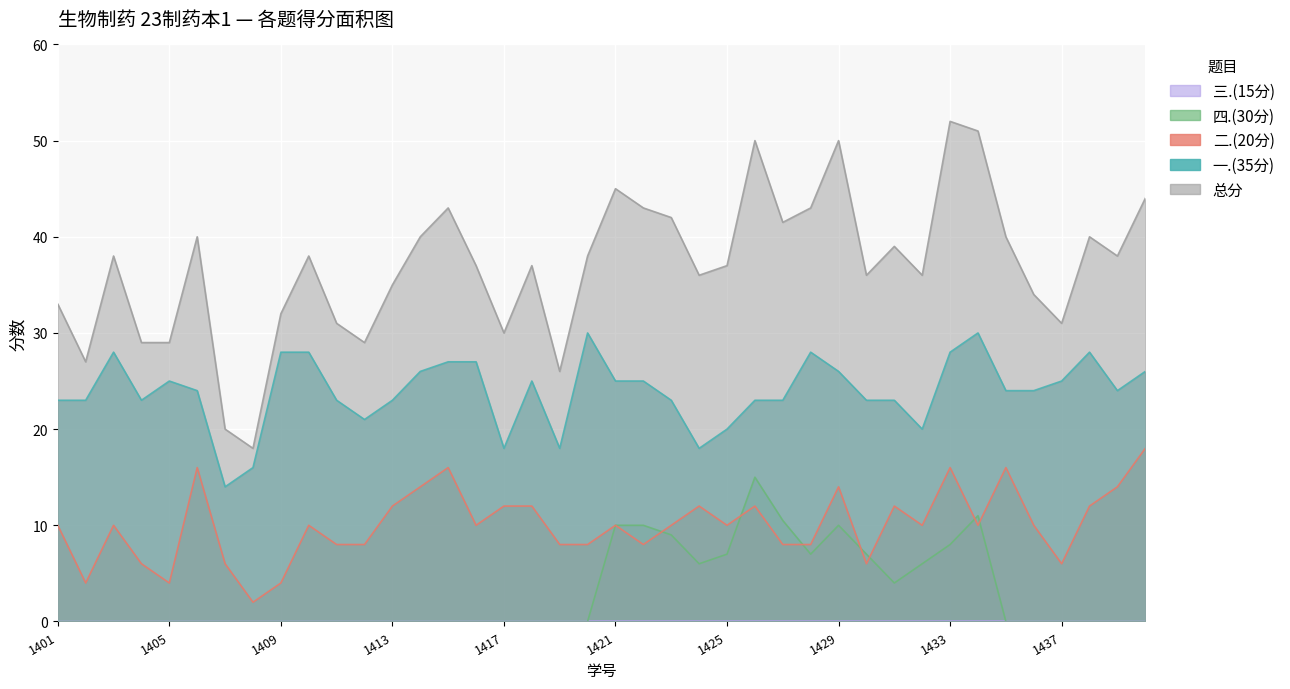

What is the average value of the 总分 series?

37.0